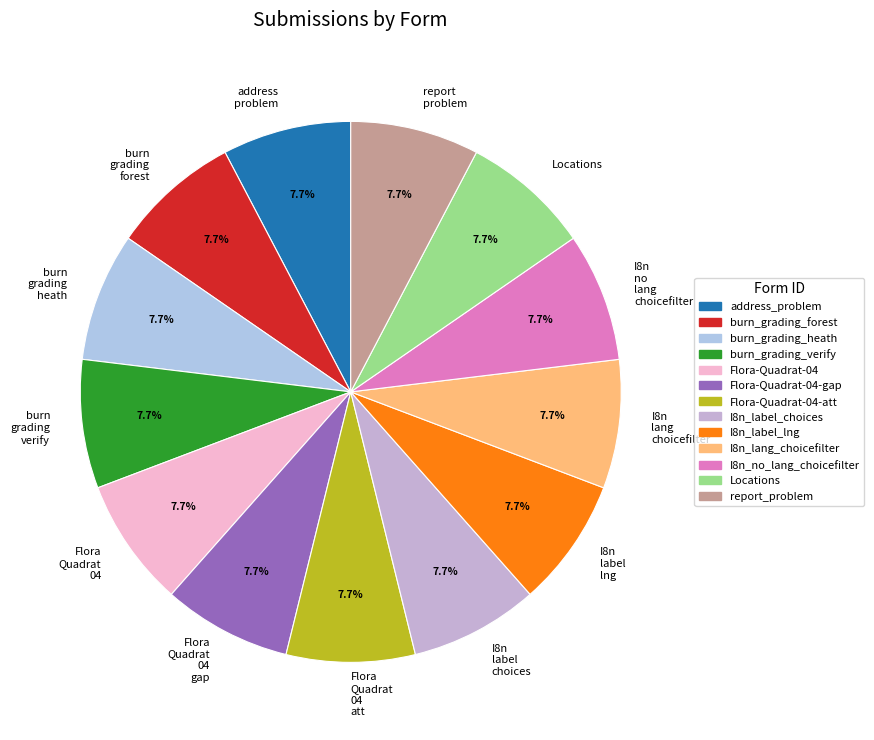

Combined, do I8n label choices and I8n no lang choicefilter account for over 50%?

No